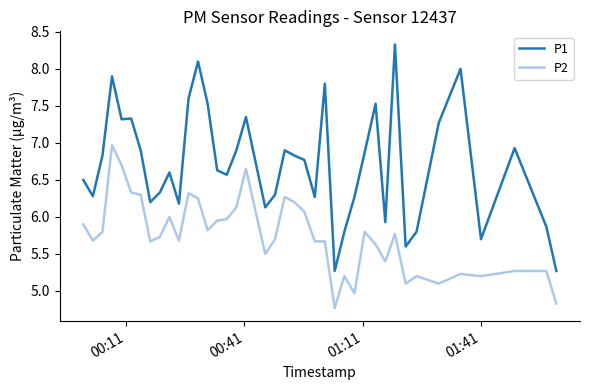

Which series has the widest spread of values?

P1